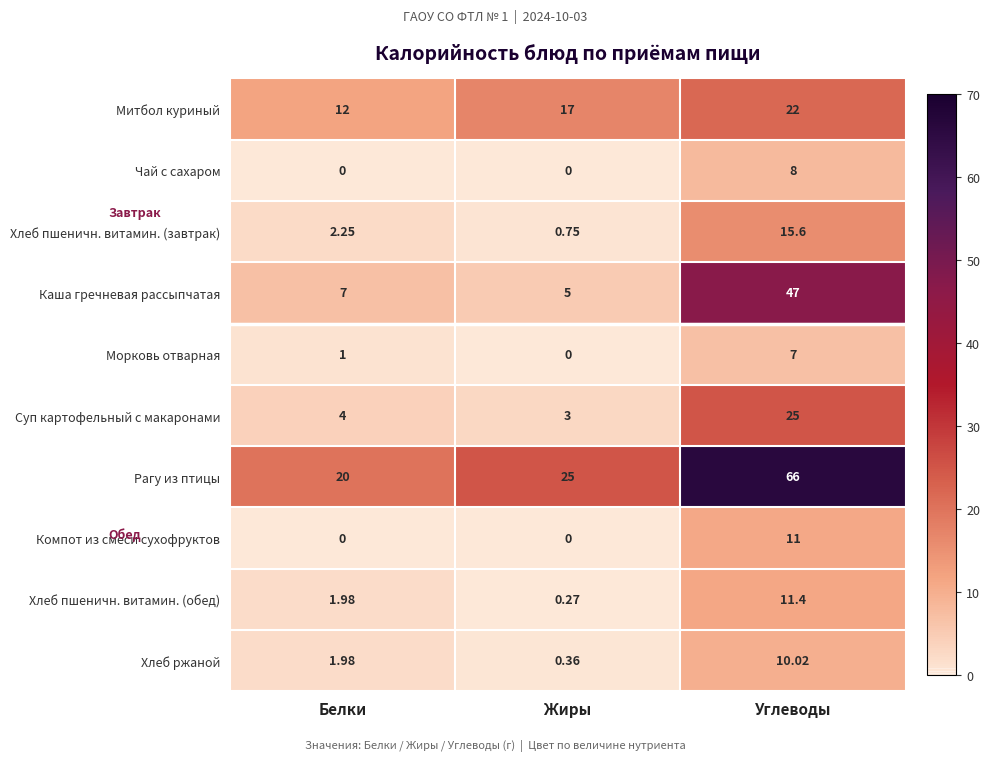

Rank the series by their maximum value, from lowest to highest.

Морковь отварная, Чай с сахаром, Хлеб ржаной, Компот из смеси сухофруктов, Хлеб пшеничн. витамин. (обед), Хлеб пшеничн. витамин. (завтрак), Митбол куриный, Суп картофельный с макаронами, Каша гречневая рассыпчатая, Рагу из птицы